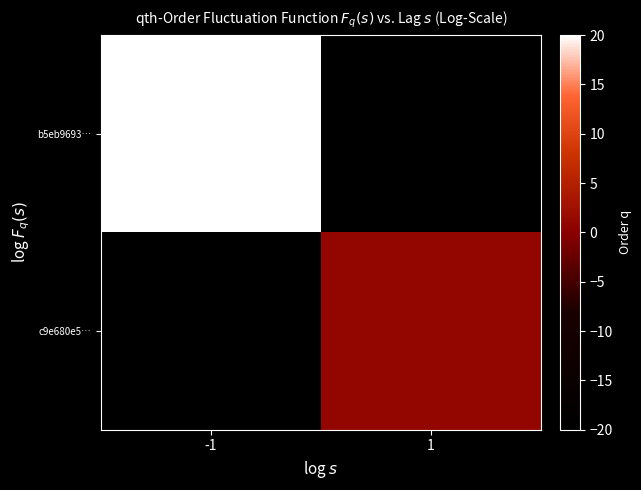

At which category does the chart reach its peak across all series?

-1